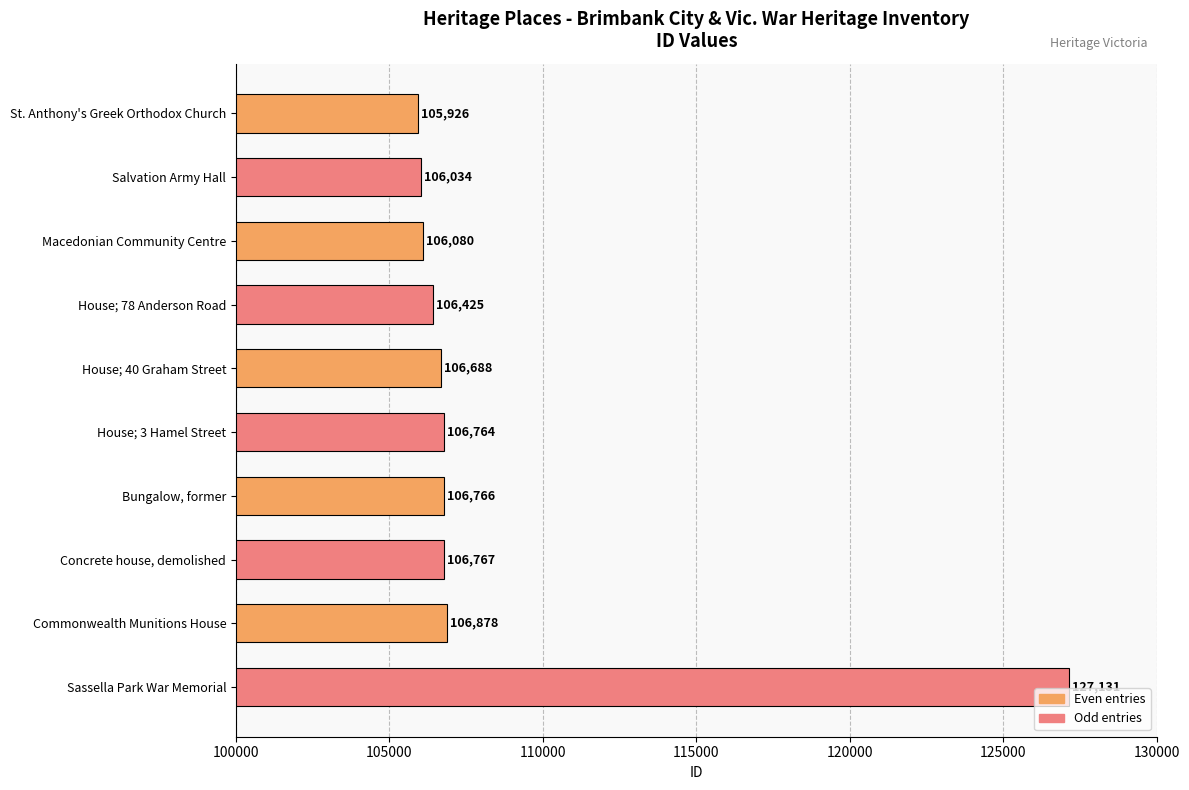

Is it true that the value at House; 40 Graham Street is 106688?

True